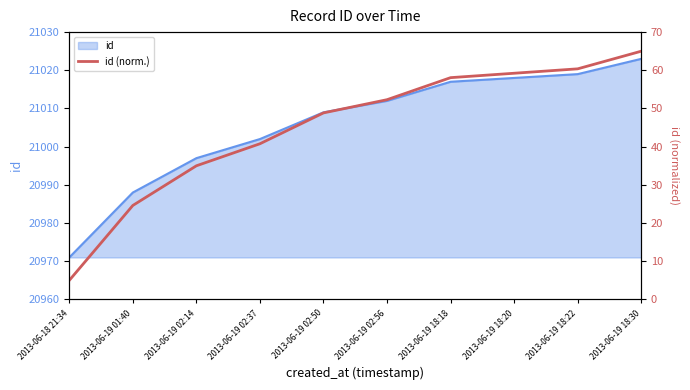

What is the difference between the maximum and minimum values?

60.0